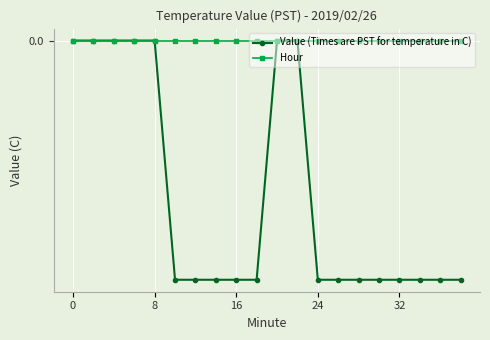

What are all the series names shown in the legend?

Value (Times are PST for temperature in C), Hour